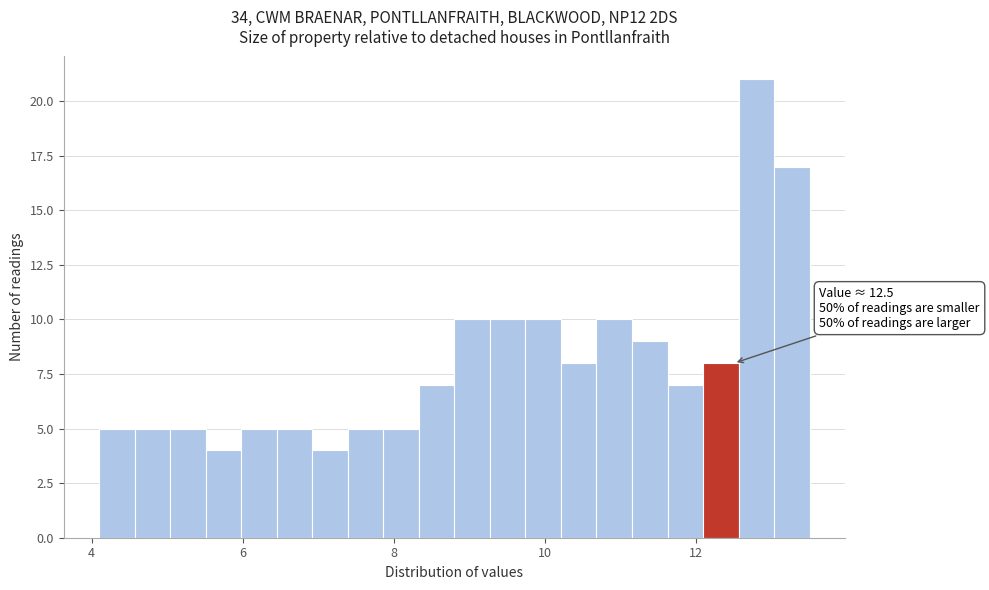

Around what value on the x-axis is the tallest bar? Give the approximate position of its centre, as read against the axis.

12.8